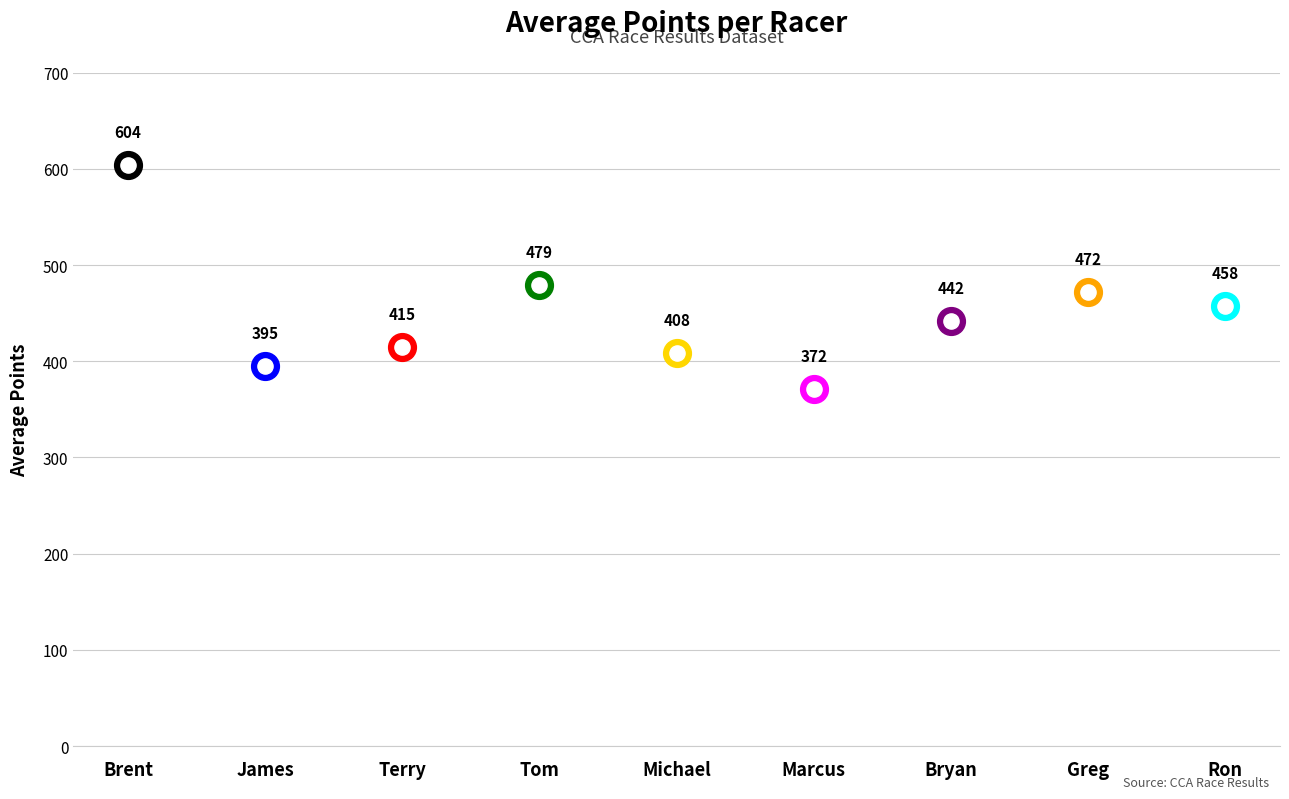

Approximately how many times larger is the value at Marcus compared to Terry?

0.9